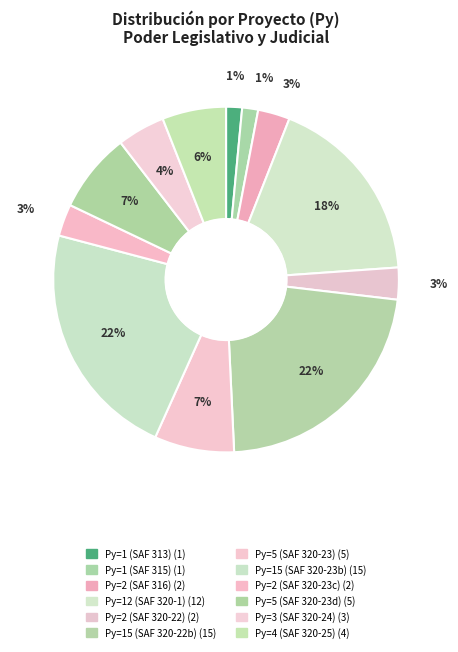

How many segments does this pie chart have?

12